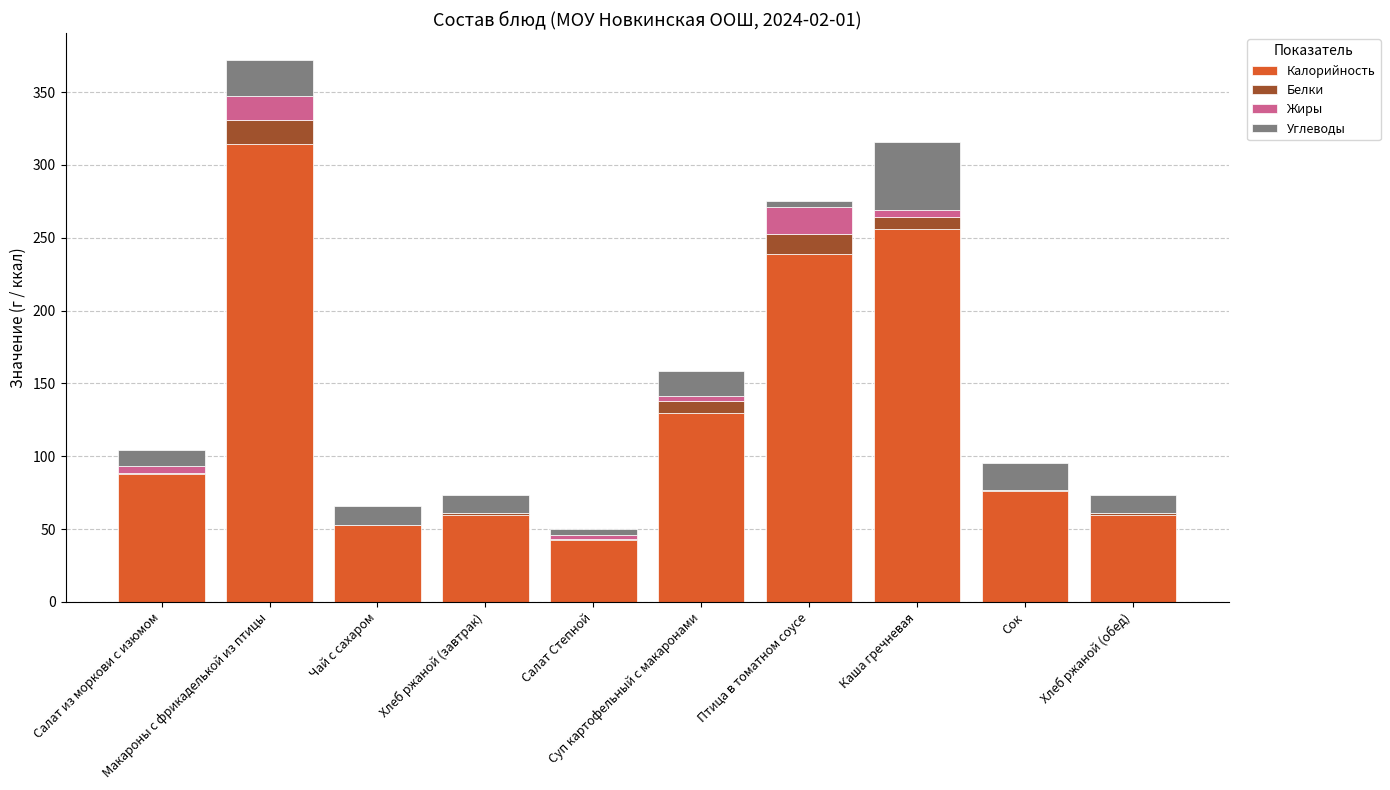

What is the difference between the Калорийность values at Чай с сахаром and Каша гречневая?

203.0